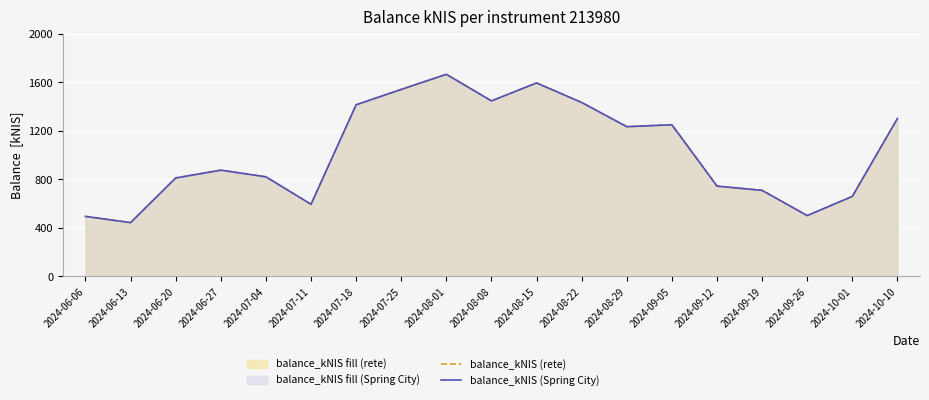

How many values in the balance_kNIS (Spring City) series are below 876?

9